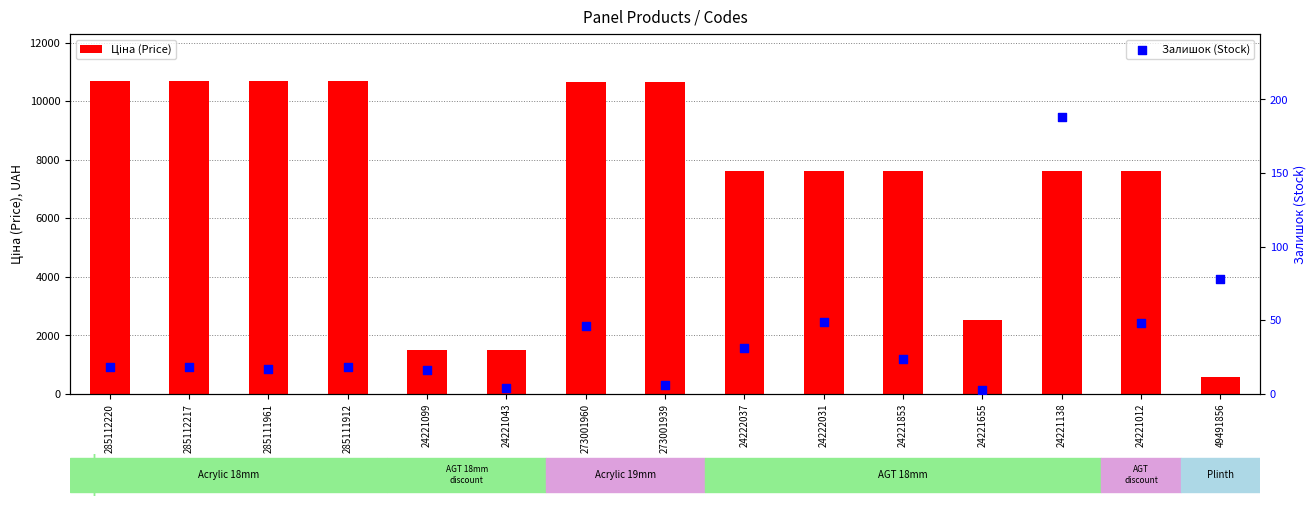

At which category is the sum across all series the highest?

285112220